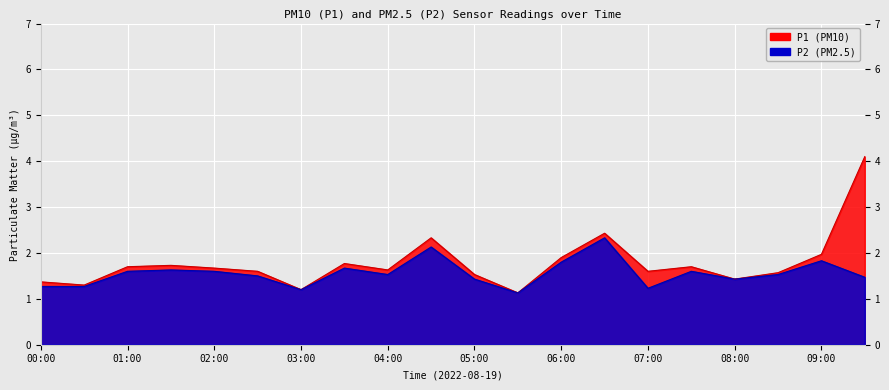

How many P2 values are between 1 and 2?

18